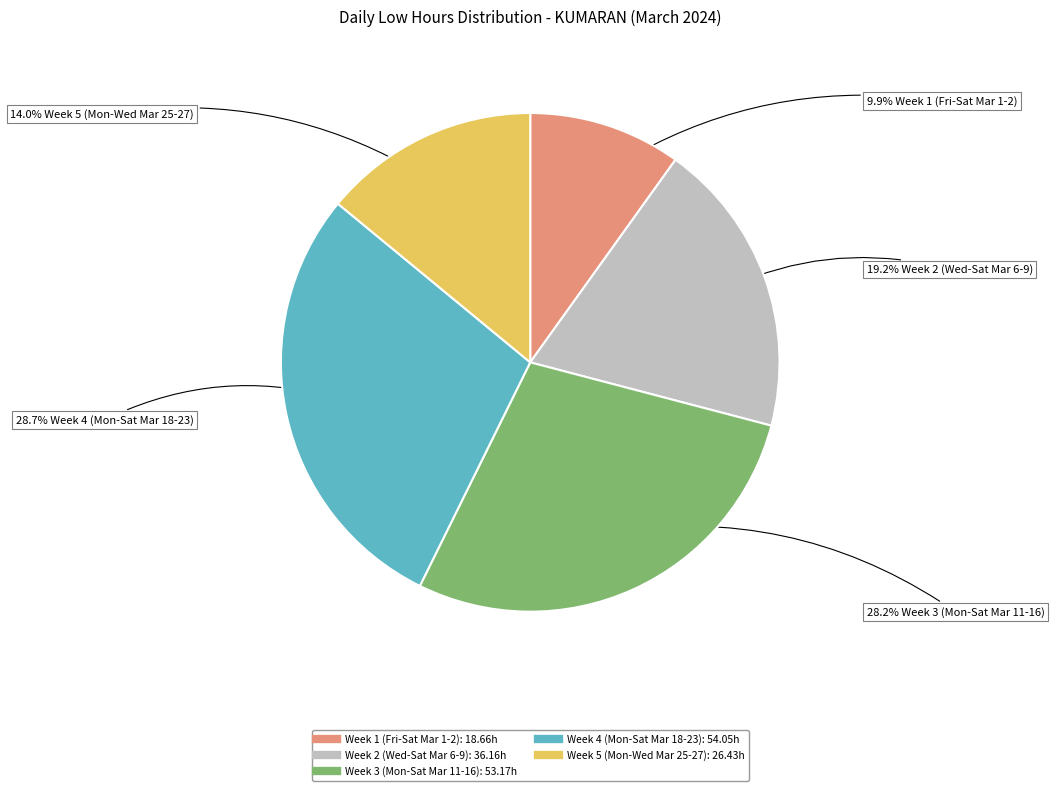

Is there any slice that represents more than half of the pie?

No